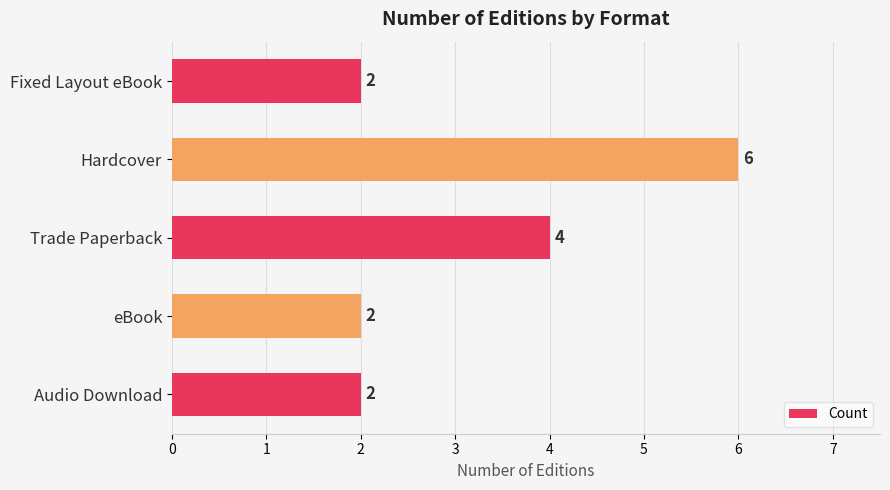

Reading top to bottom, what are all the values shown in this chart?

2	6	4	2	2